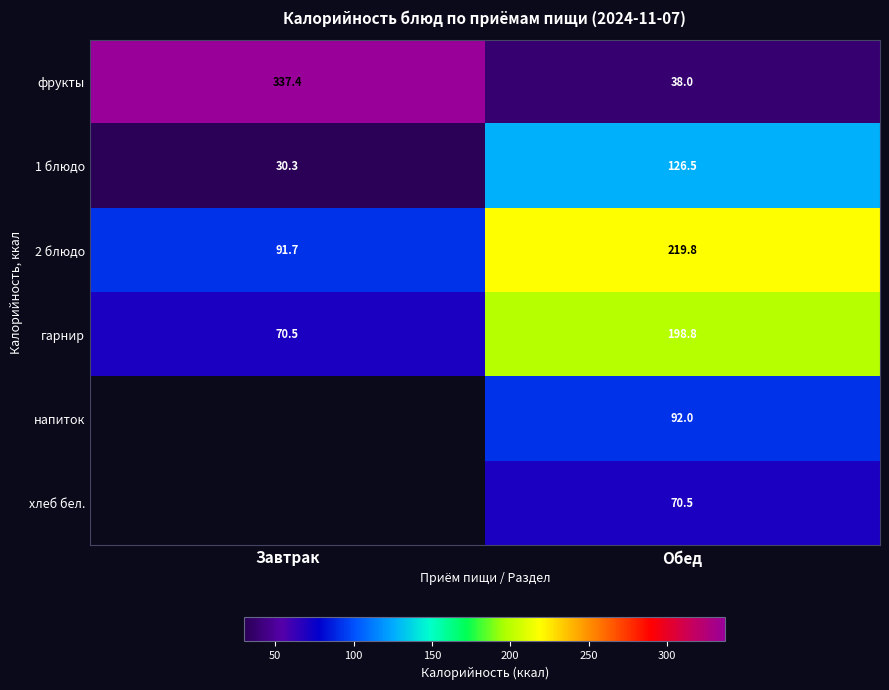

At which label does гарнир reach its minimum?

Завтрак